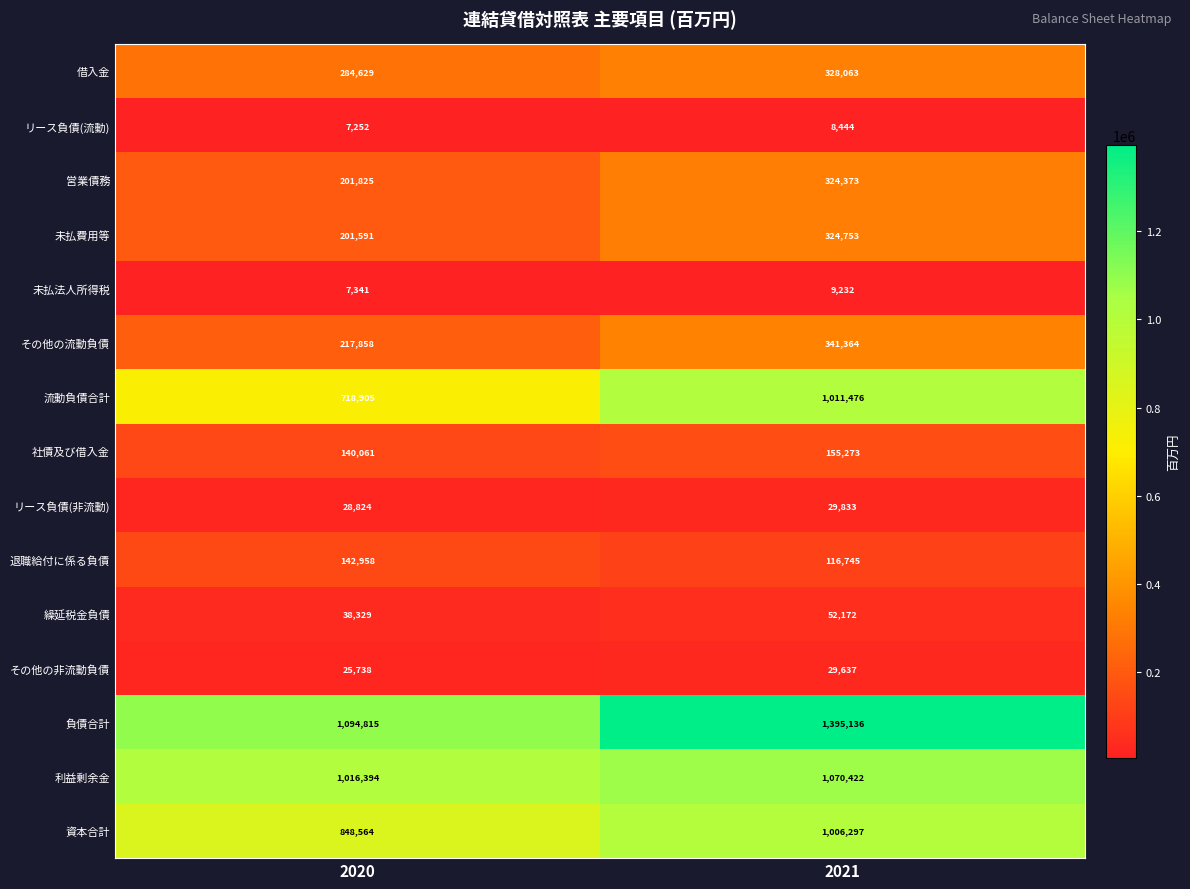

At which category does the chart reach its peak across all series?

2021